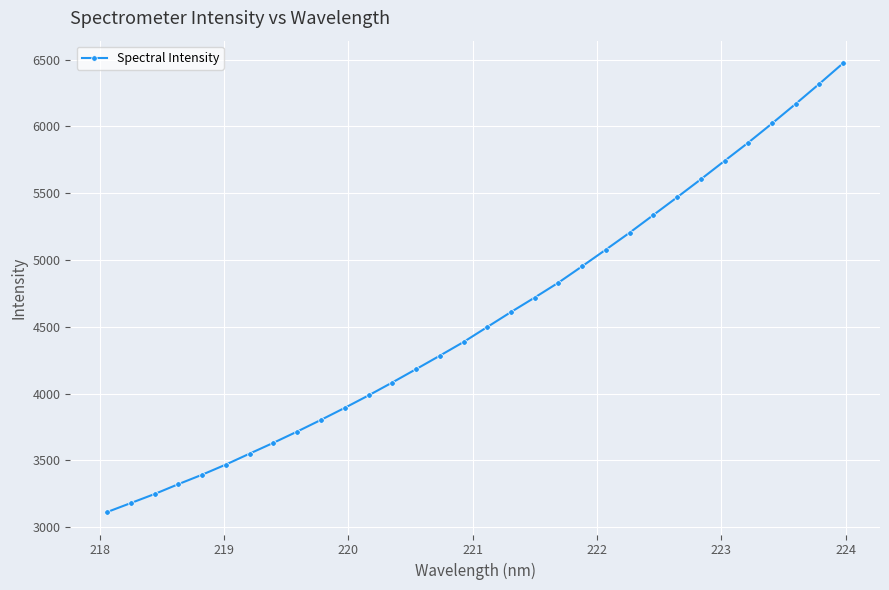

What is the greatest value displayed?

6473.1